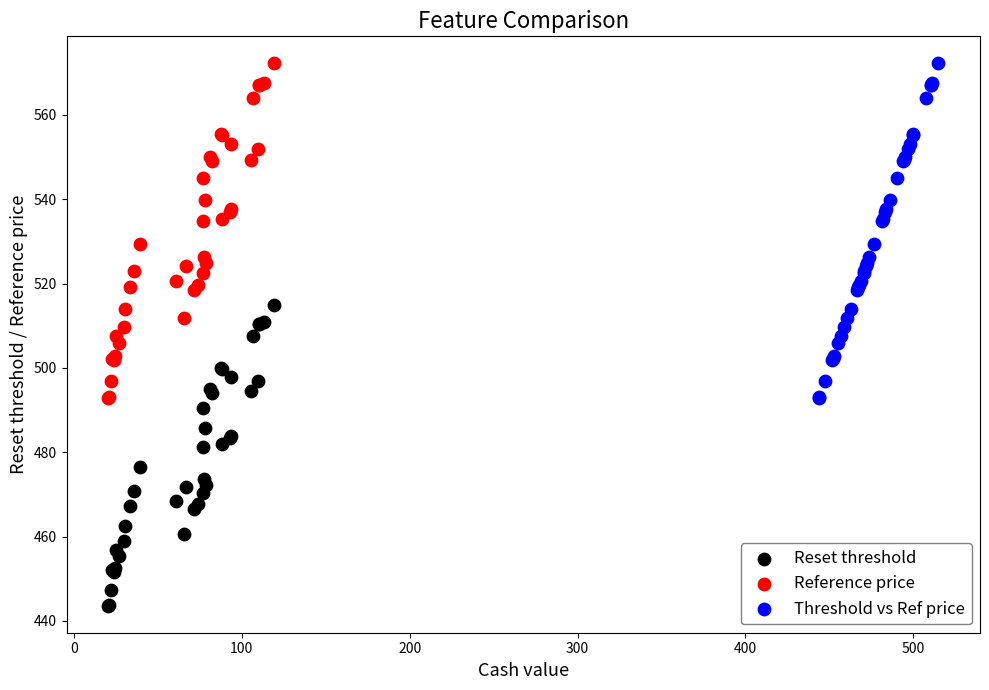

Which series reaches the minimum Y coordinate?

Reset threshold